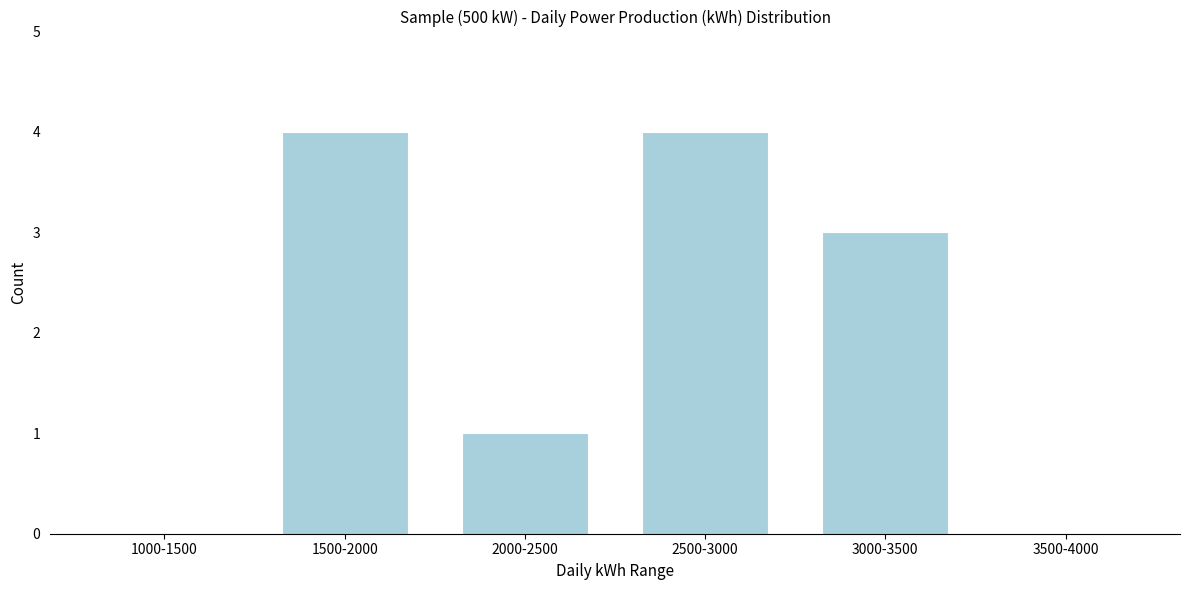

Reading left to right, extract all data points from this chart.

1000-1500=0	1500-2000=4	2000-2500=1	2500-3000=4	3000-3500=3	3500-4000=0